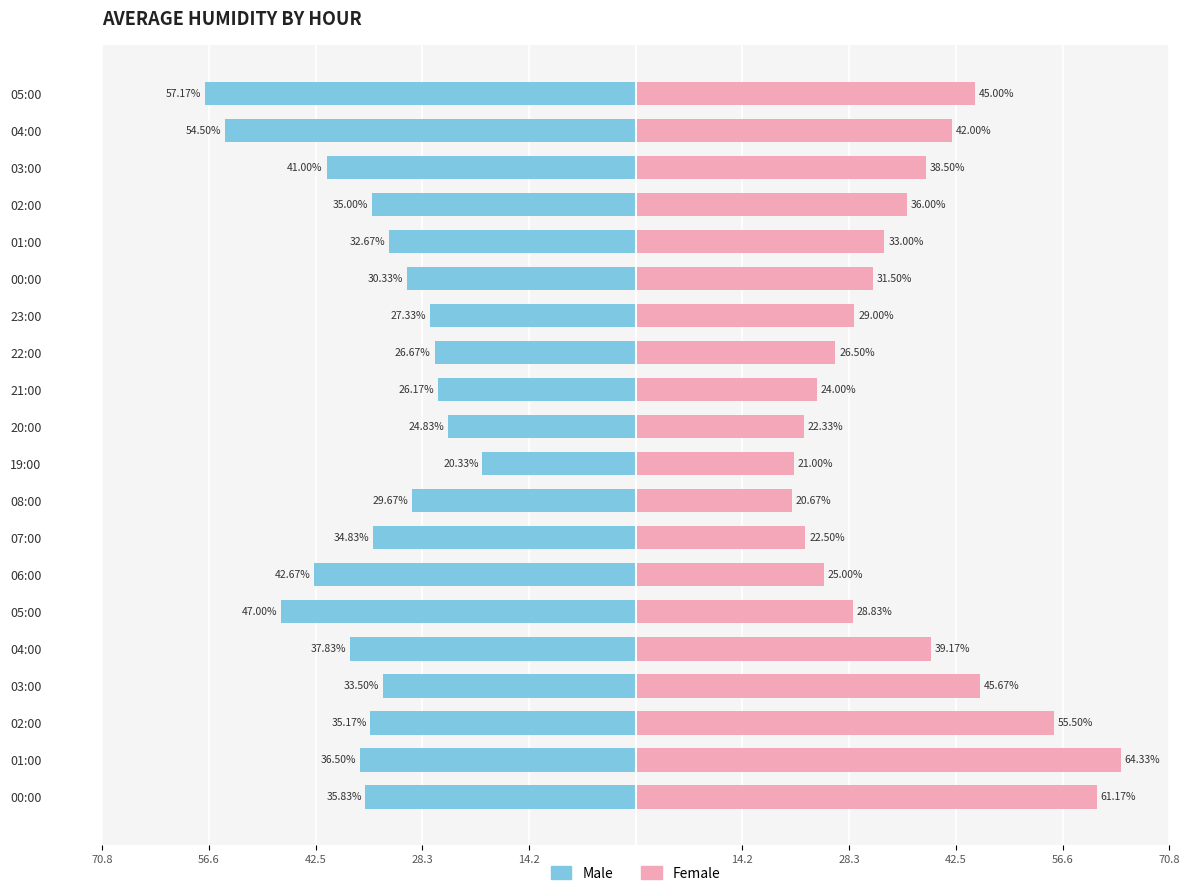

The Male series shows -15.0 at 02:00. True or false?

False